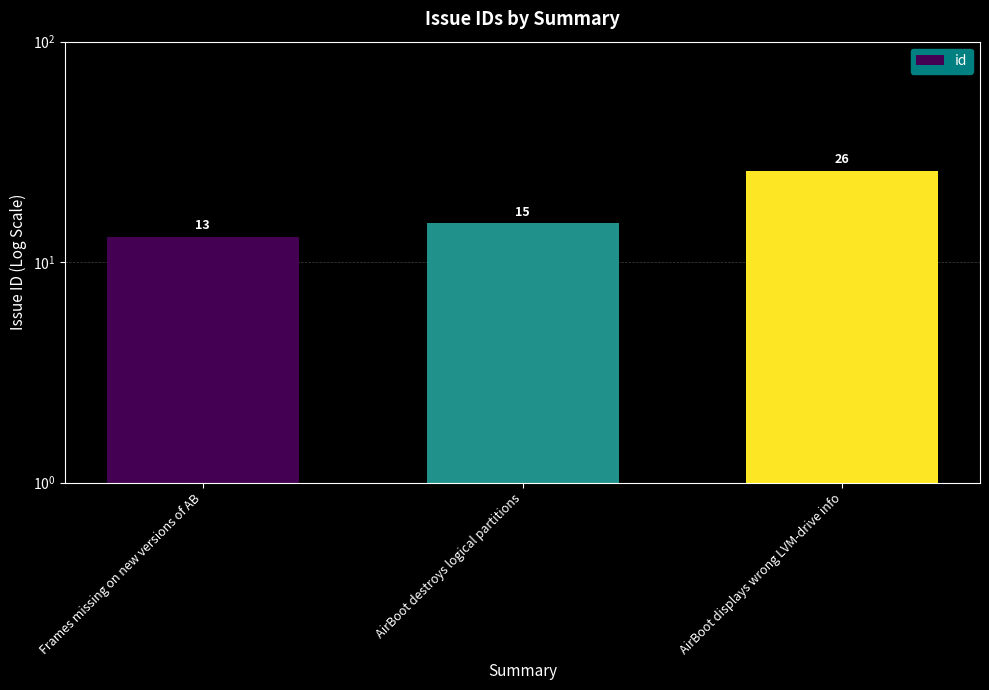

How many values are between 13 and 26?

3